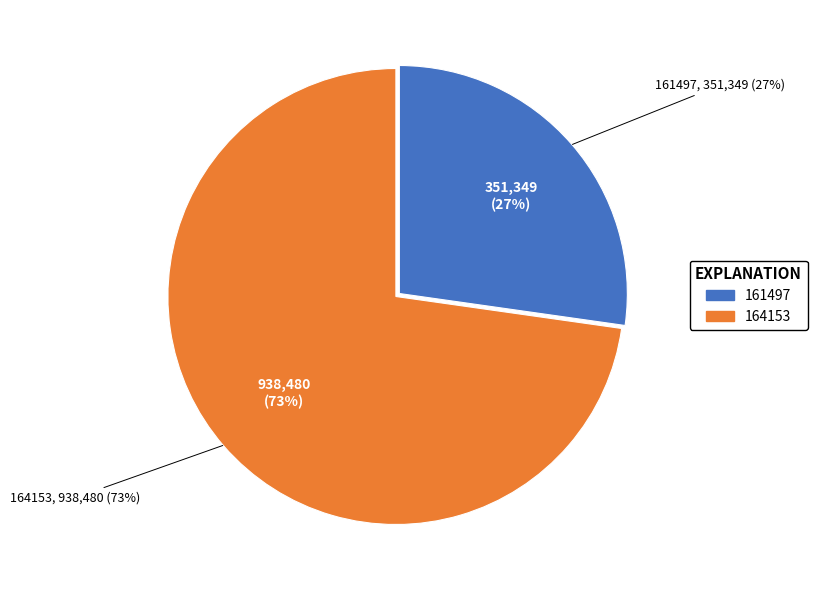

Rank the categories by value from highest to lowest.

164153, 161497